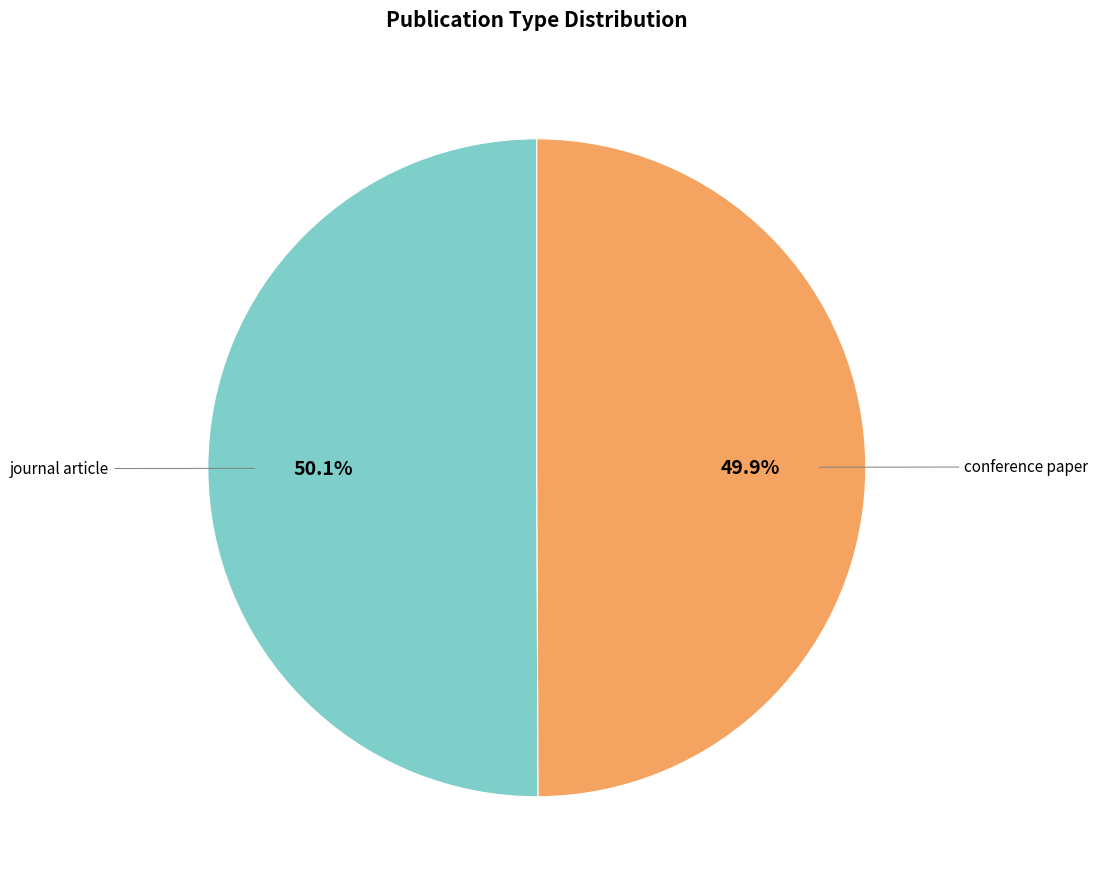

Does any single category account for the majority?

Yes